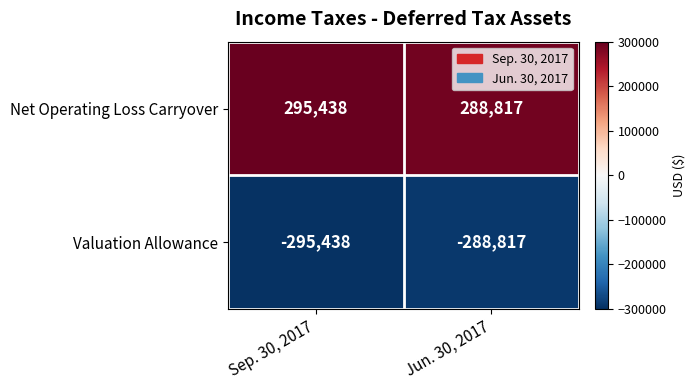

Which series has the largest total across all categories?

Net Operating Loss Carryover